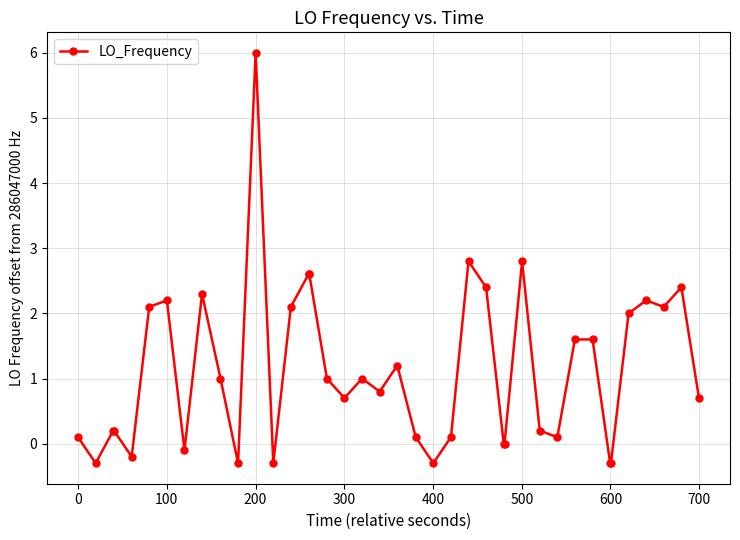

What is the sum of all values?

45.1